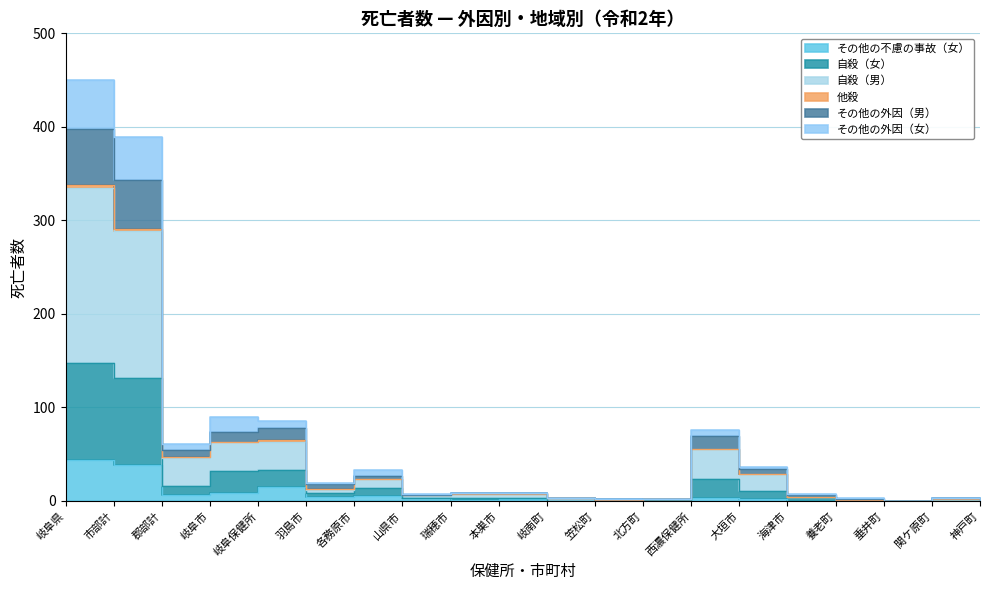

Which series has the largest range (max minus min)?

その他の外因（女）